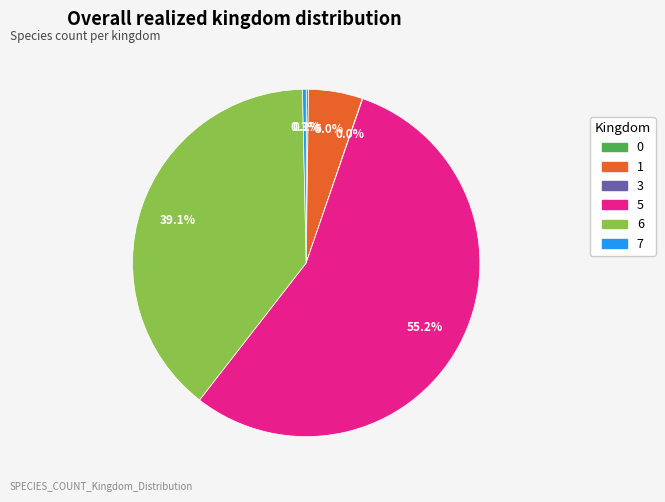

Approximately how many times larger is the value at 5 compared to 6?

1.4